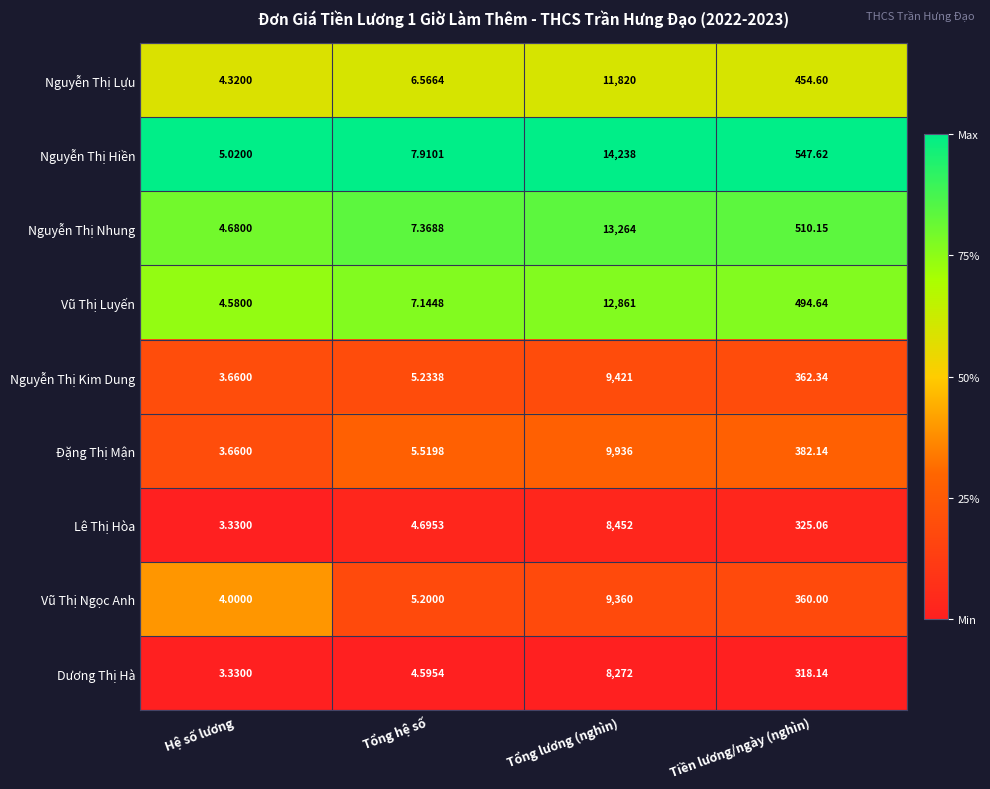

At which category does the chart reach its minimum across all series?

Hệ số lương